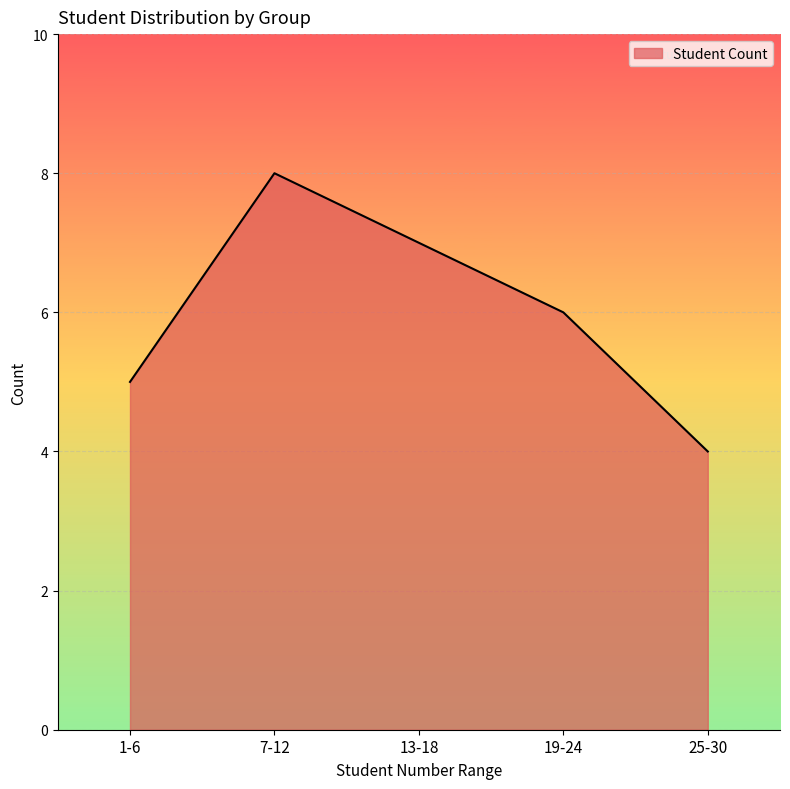

True or false: the data shows 10 at 19-24.

False